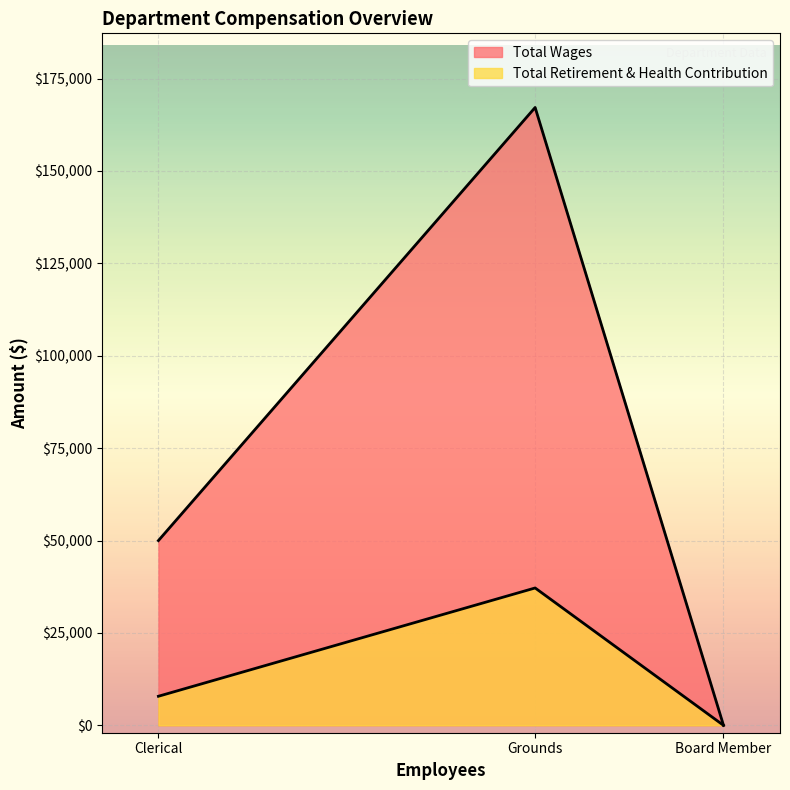

What is the difference between the highest and lowest values at Grounds?

130003